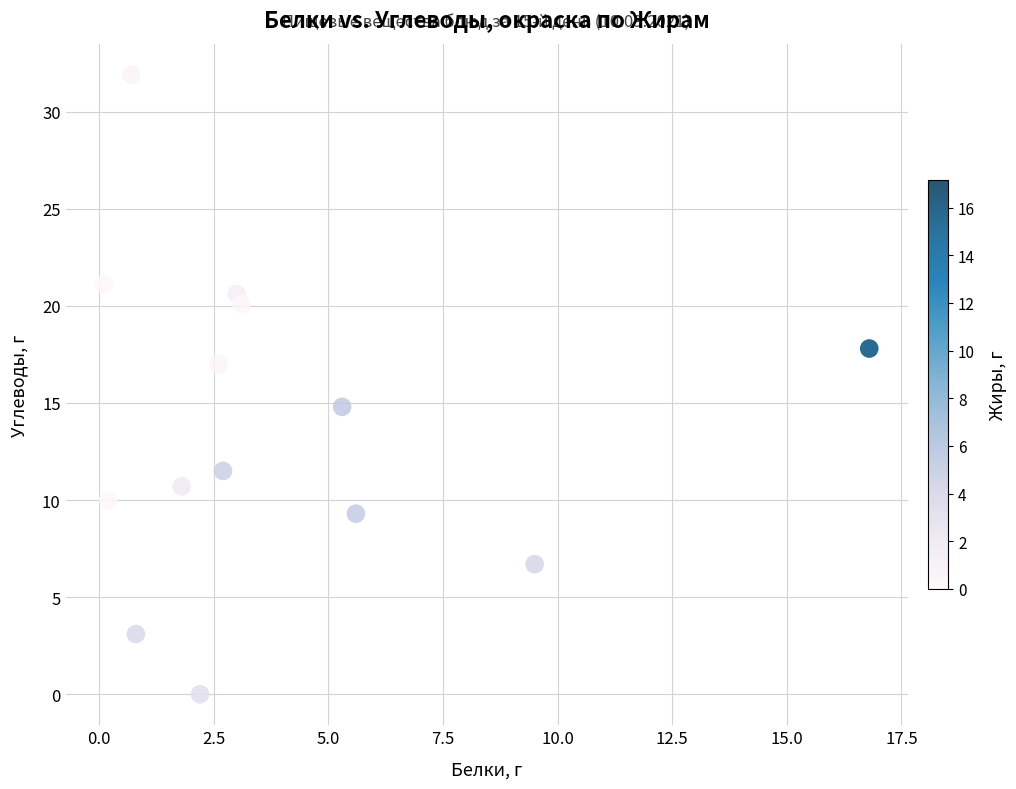

What is the range of X values (max minus min)?

16.7